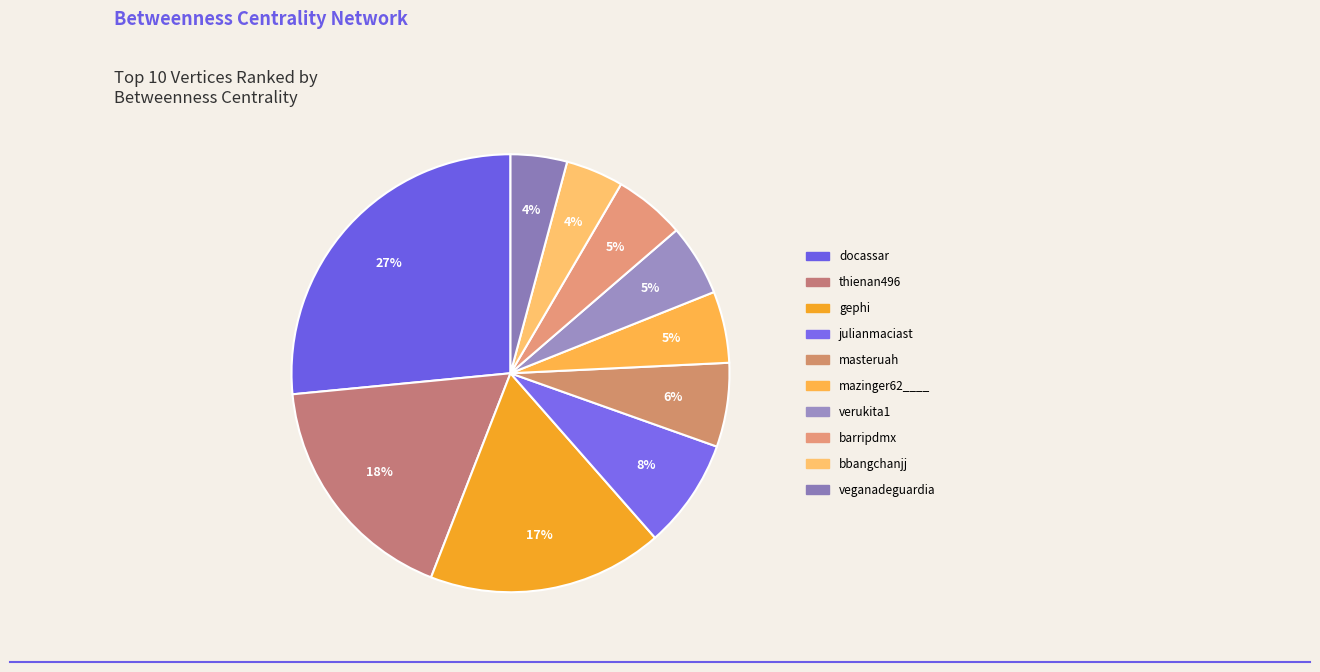

Which slice is the smallest?

veganadeguardia